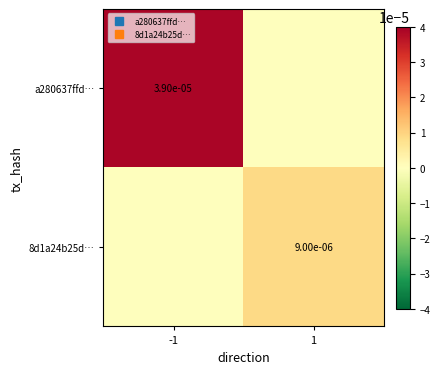

Rank the categories by 8d1a24b25d… value from highest to lowest.

1, -1